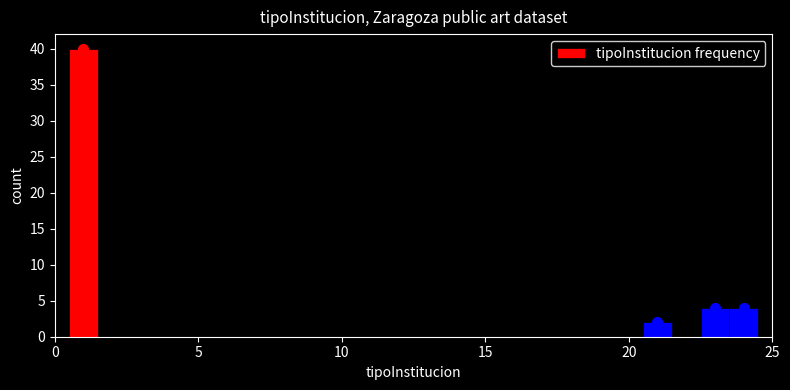

Around what value on the x-axis is the tallest bar? Give the approximate position of its centre, as read against the axis.

1.0